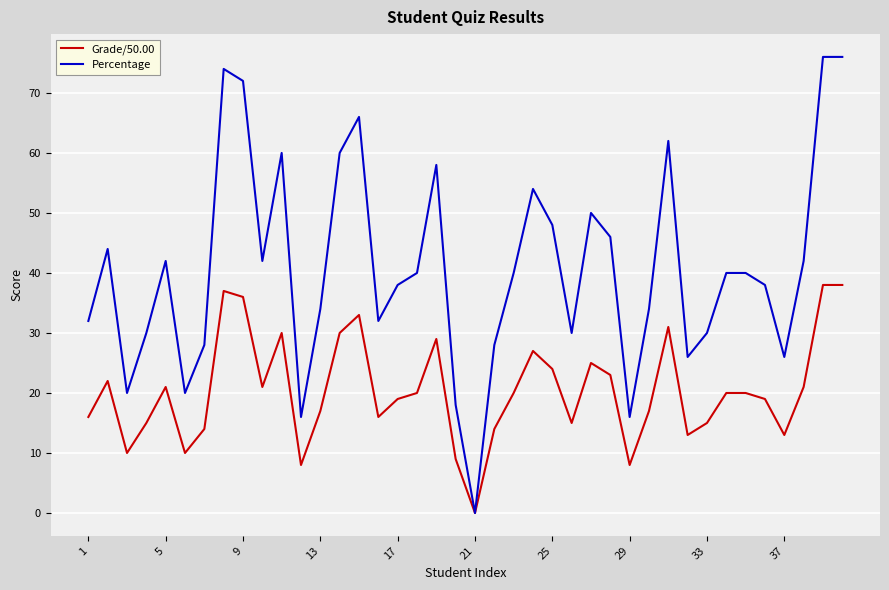

Which series has the largest total across all categories?

Percentage